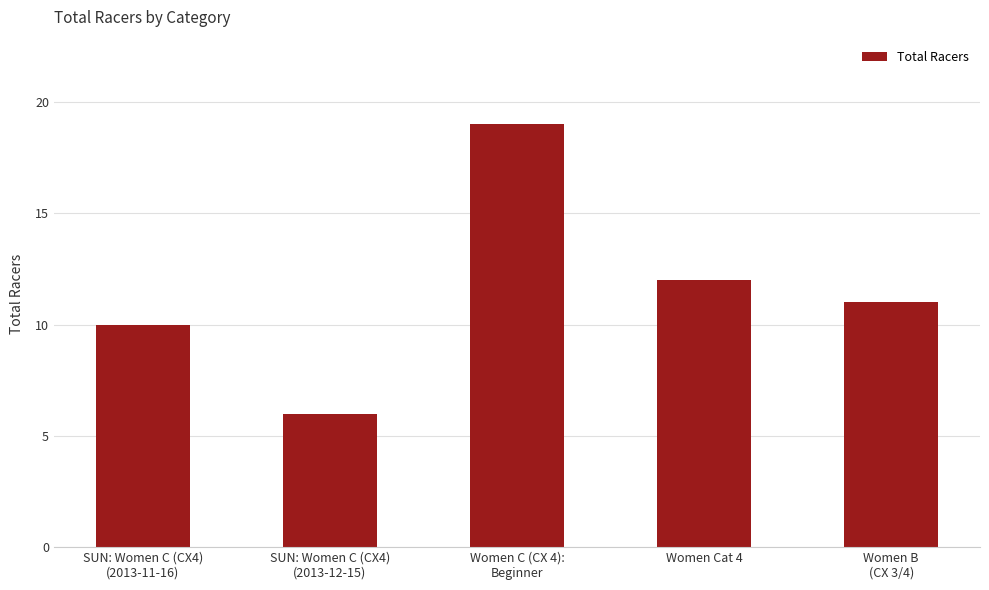

Reading left to right, extract all data points from this chart.

10	6	19	12	11